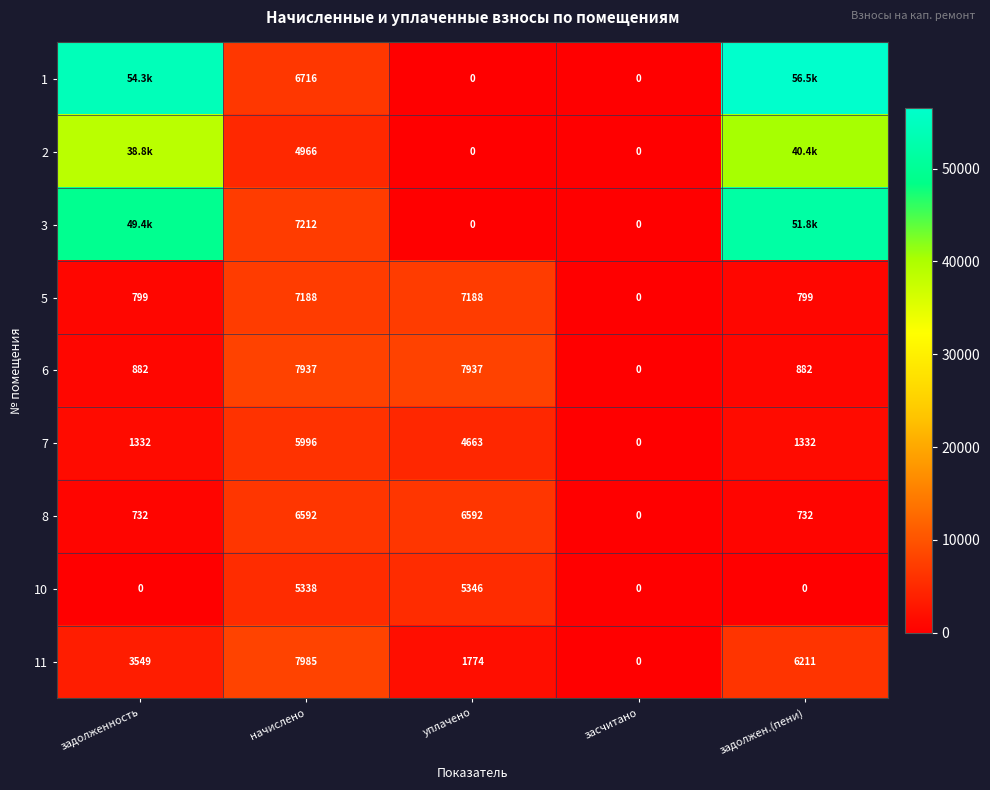

Which category has the highest value in the 11 series?

начислено